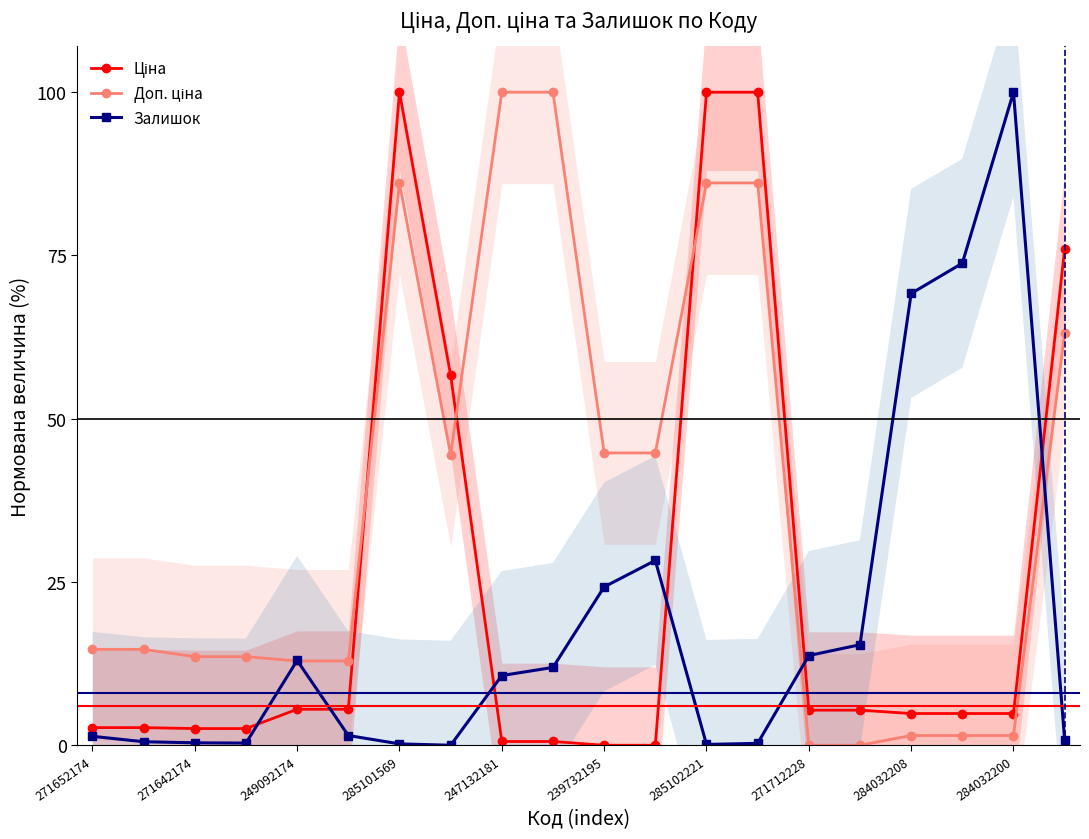

Which category has the highest value in the Залишок series?

284032200